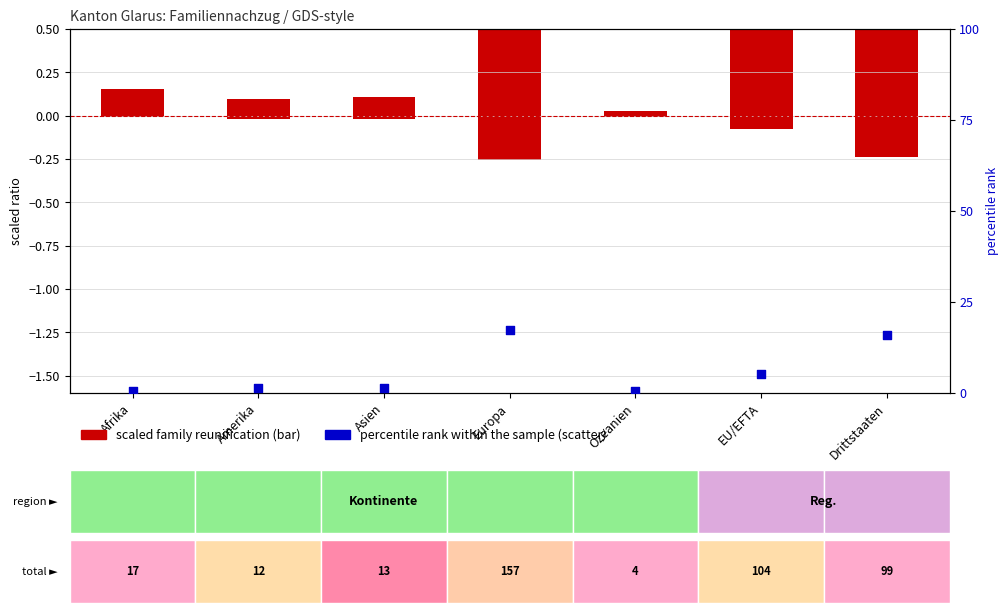

Which series has the largest Y range (max minus min)?

percentile rank within the sample